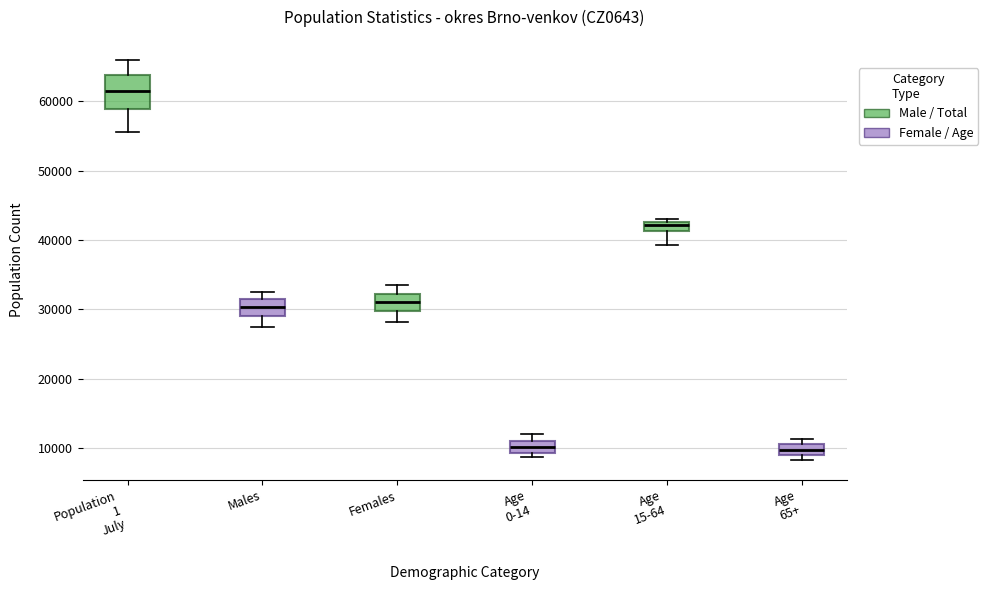

Which box's median line is the highest?

Population 1 July